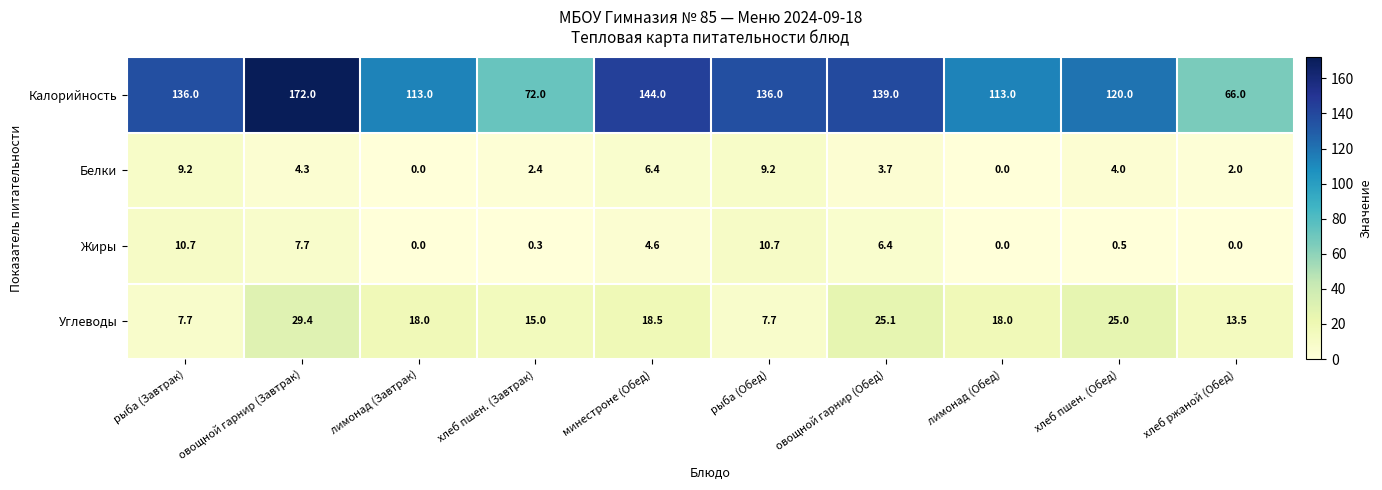

What is the difference between the highest and lowest values at хлеб пшен. (Обед)?

119.5